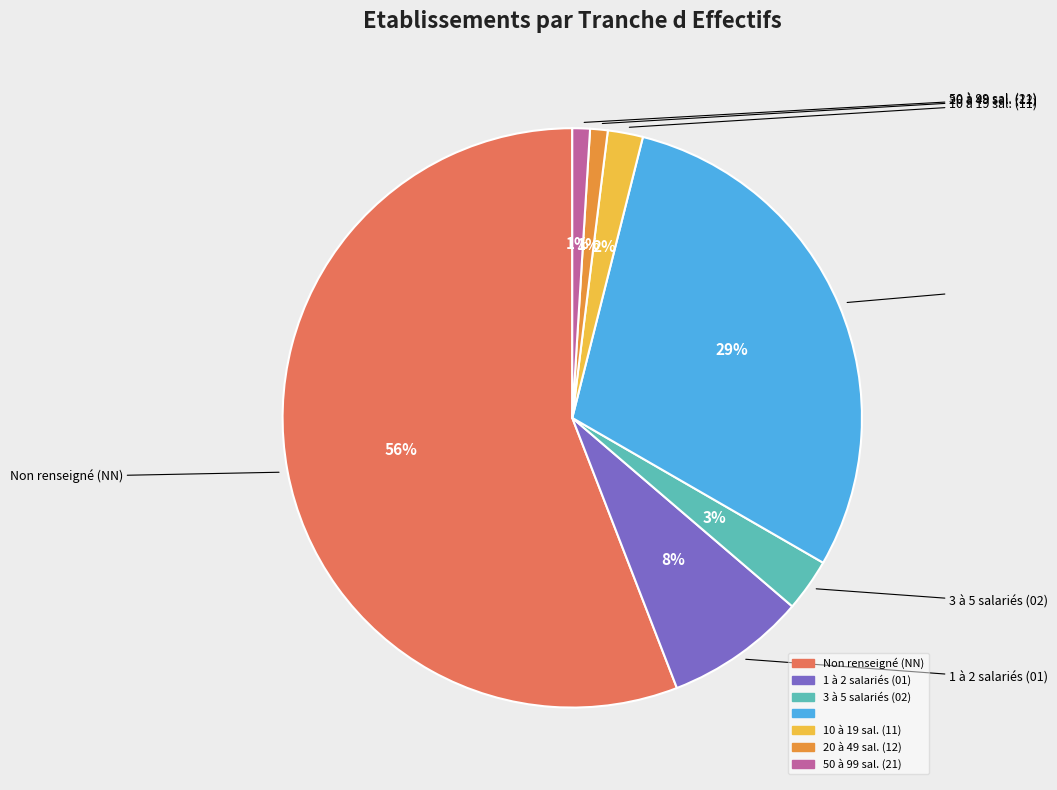

Count the number of slices in the pie.

7